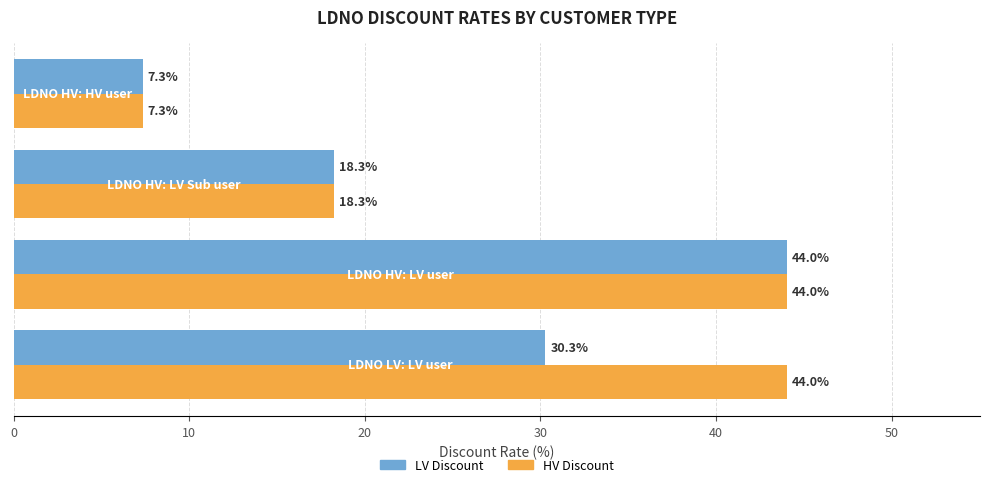

List the series in order of their overall mean, highest first.

HV Discount, LV Discount